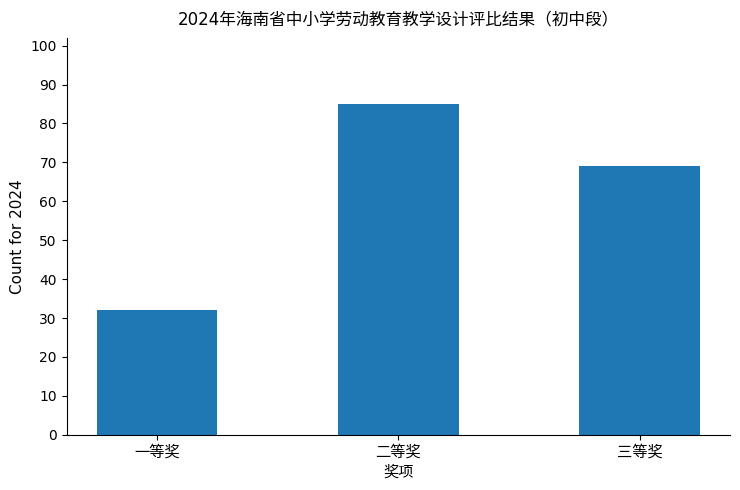

Are the bars grouped side by side (vs. stacked)?

No